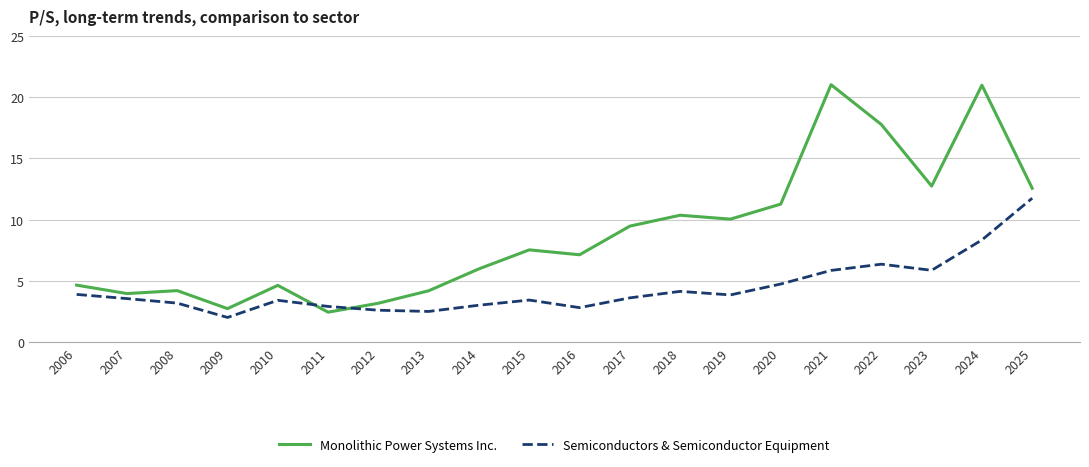

At which category does Monolithic Power Systems Inc. reach its first local valley?

2007